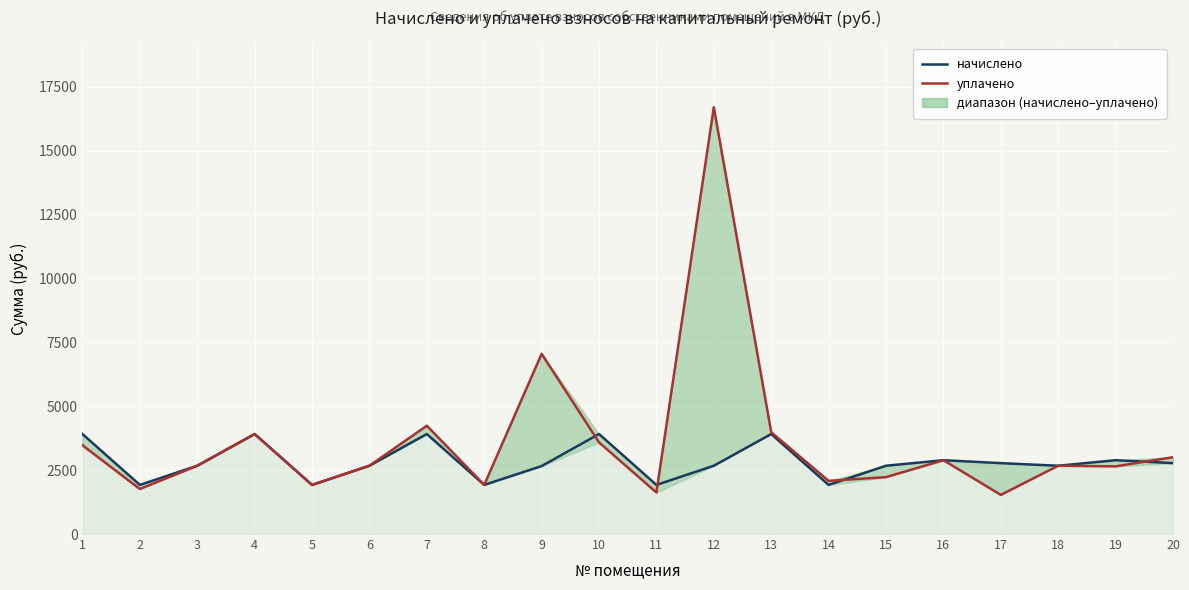

True or false: уплачено has a value of 1001.2 at 3.

False